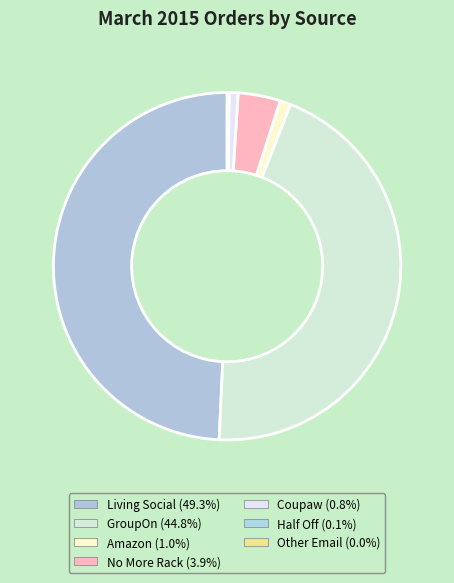

Count the number of slices in the pie.

7